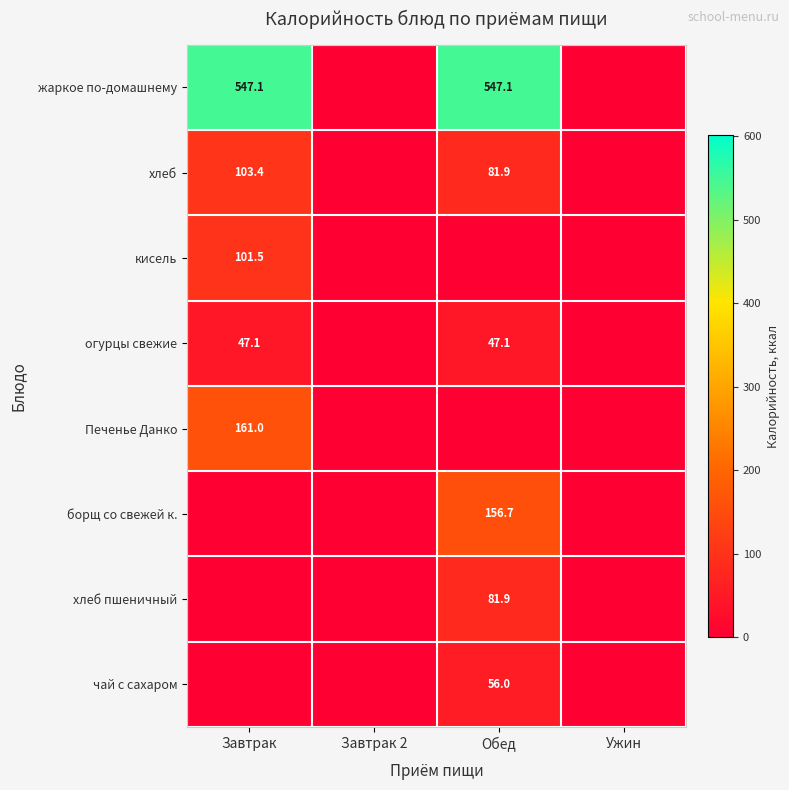

Is it true that Печенье Данко equals 161.0 at Завтрак?

True